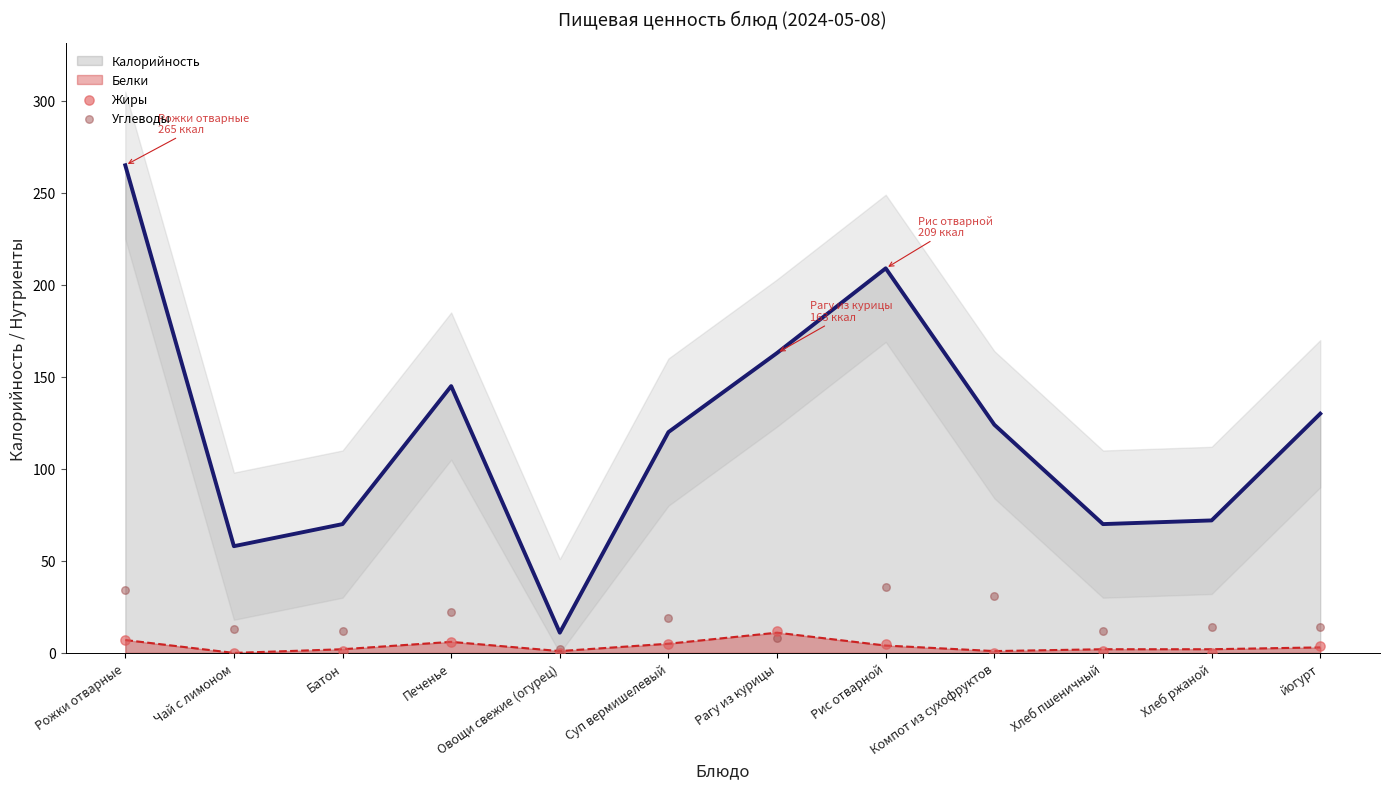

Which category has the lowest value in the Калорийность series?

Овощи свежие (огурец)